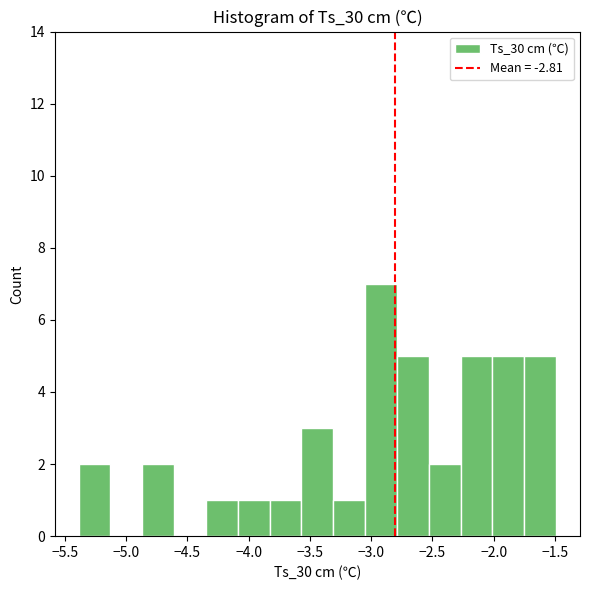

How tall is the bar that spans -3.85 to -3.55 on the x-axis? Neither the bar edges nor the heights are printed on the chart, so give them approximately, as read against the axes.

1